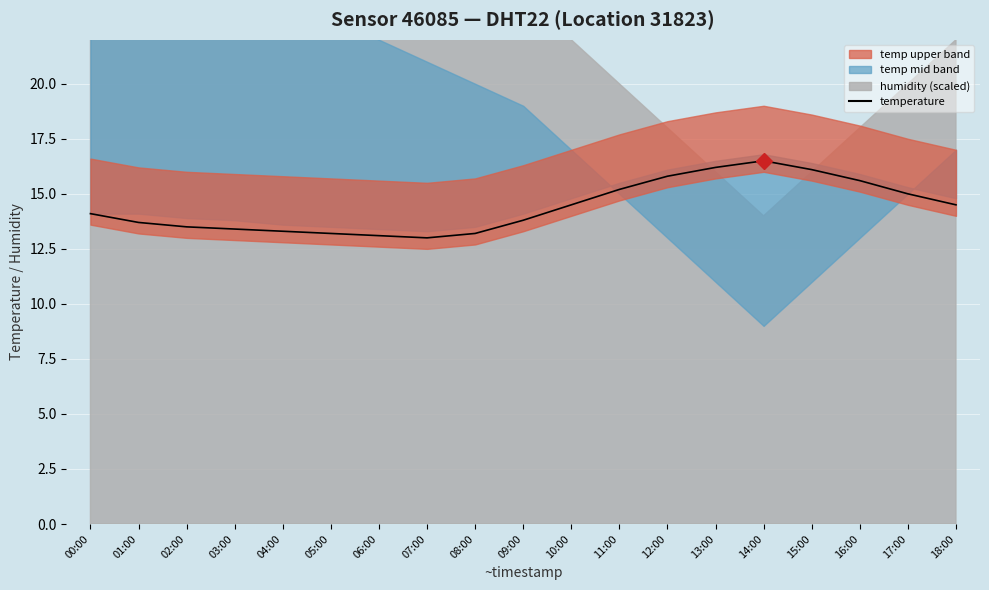

Which label corresponds to the largest value in the chart?

14:00